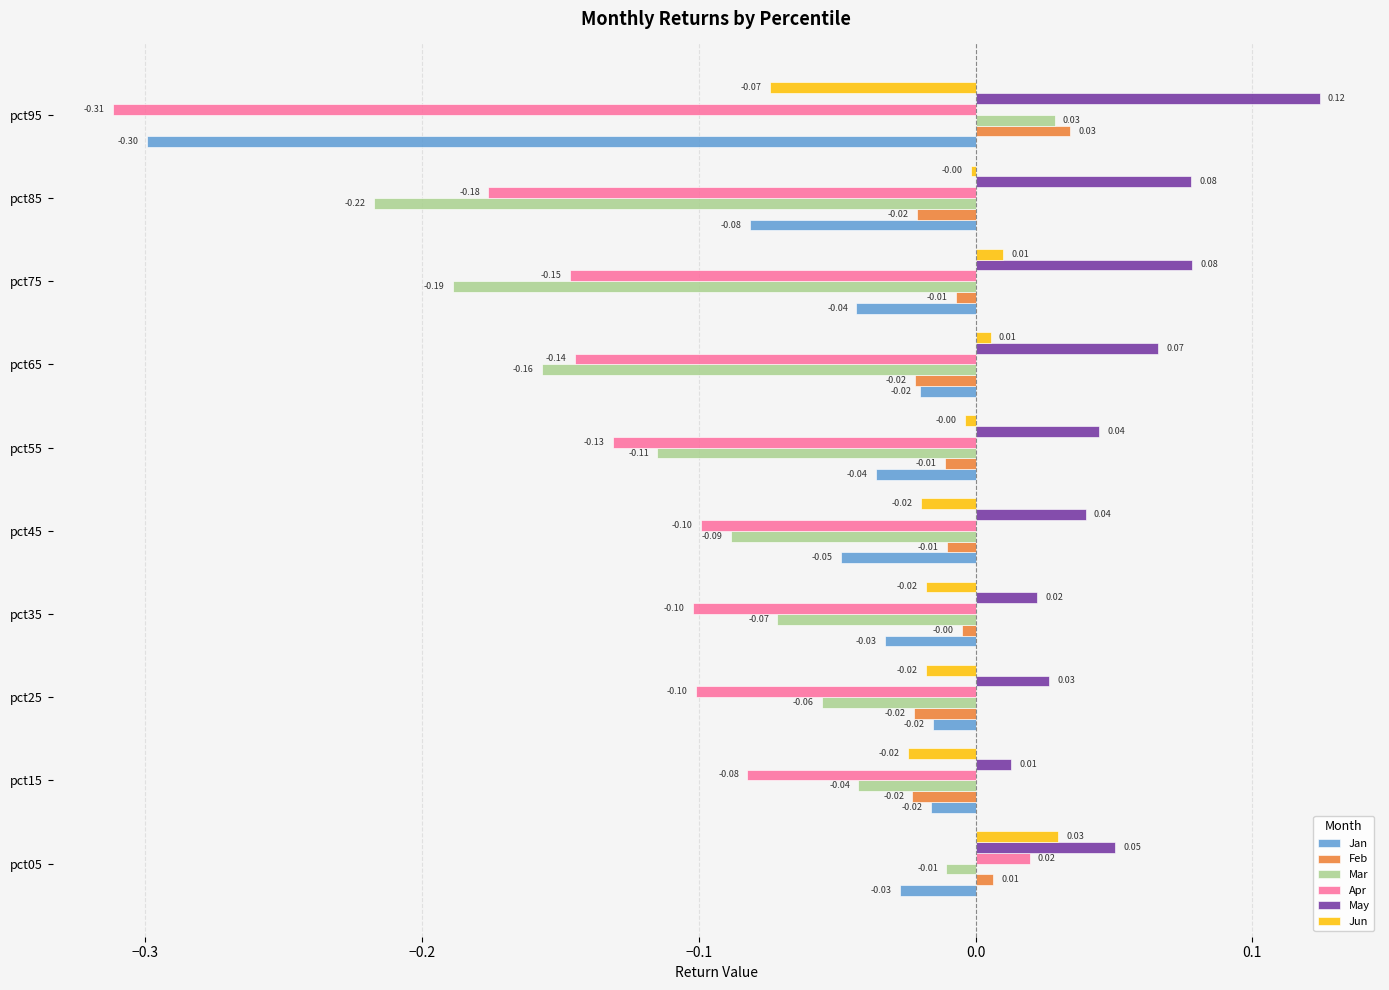

What is the difference between the maximum and minimum values in the Jan series?

0.3